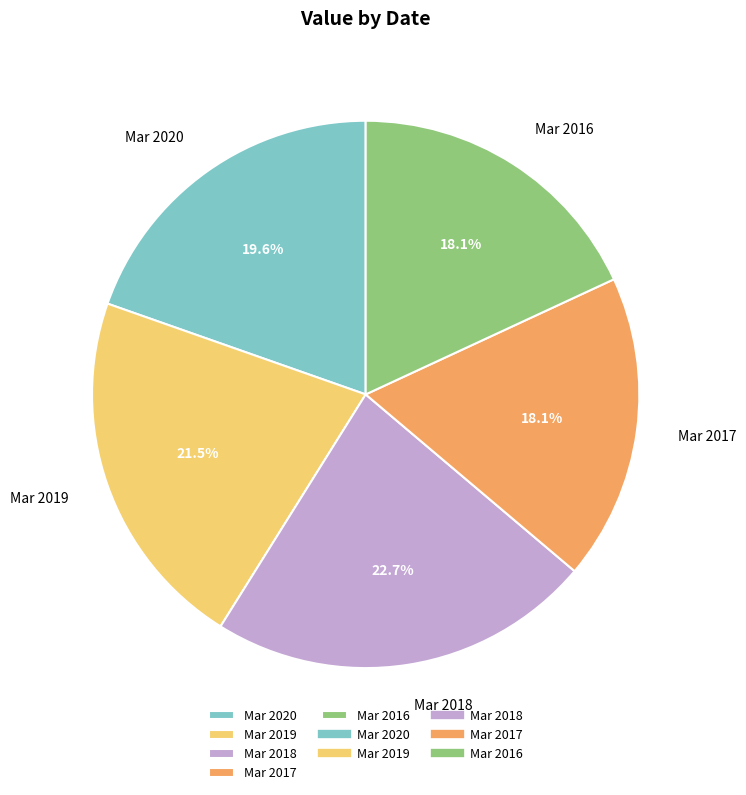

Is it true that Mar 2019 is 34% of the pie?

False